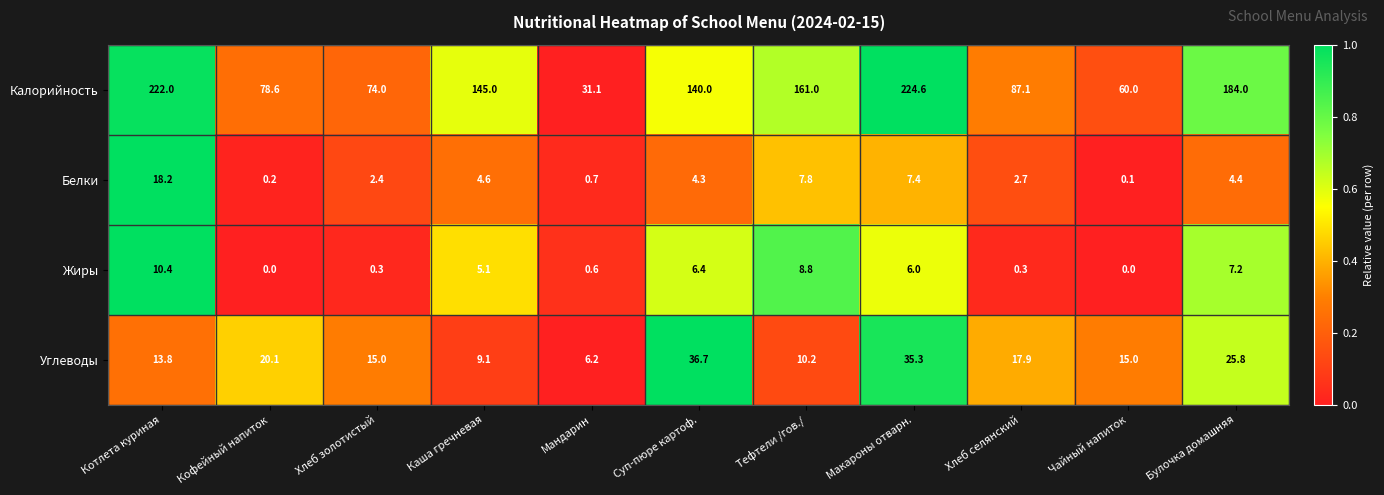

What is the sum of the Калорийность values at Хлеб селянский and Чайный напиток?

147.1